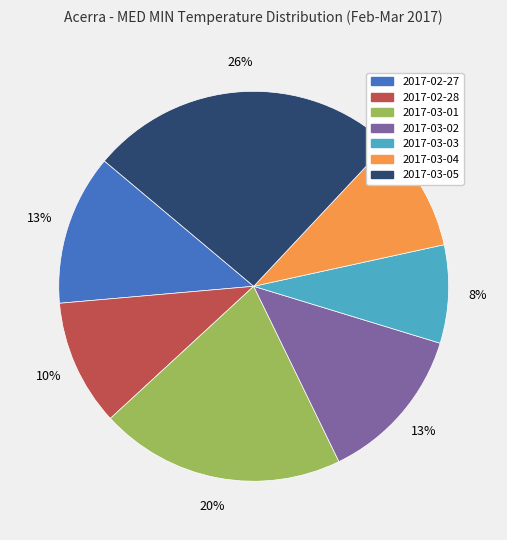

Which slice is the largest?

2017-03-05